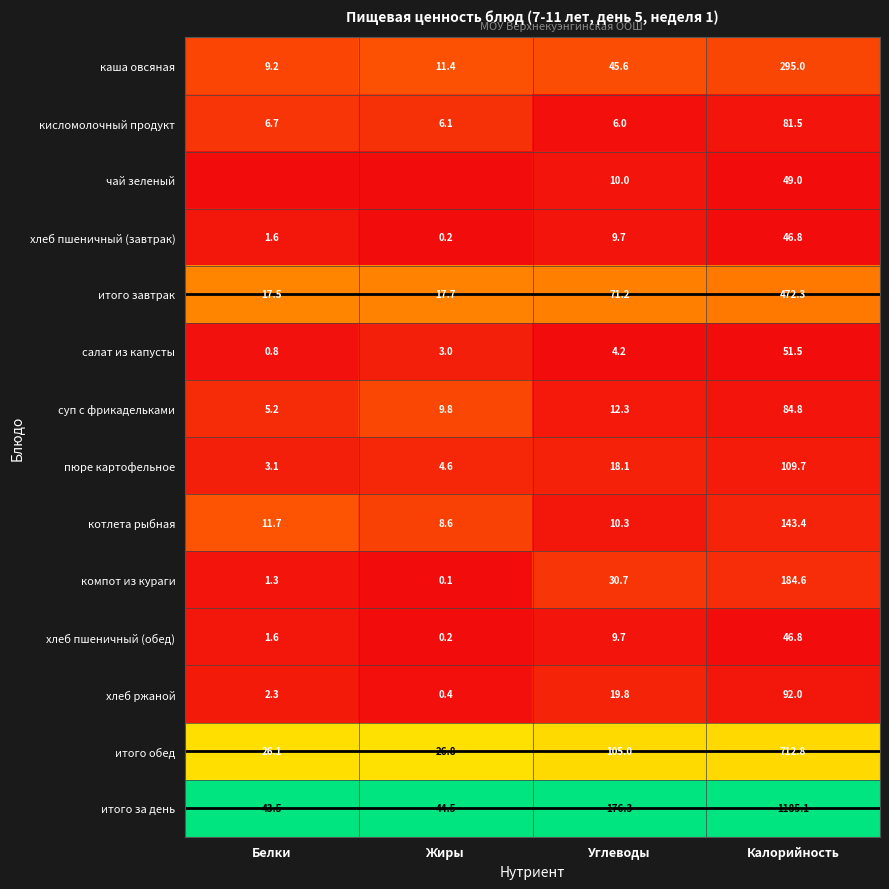

What is the sum of all хлеб пшеничный (обед) values?

58.3